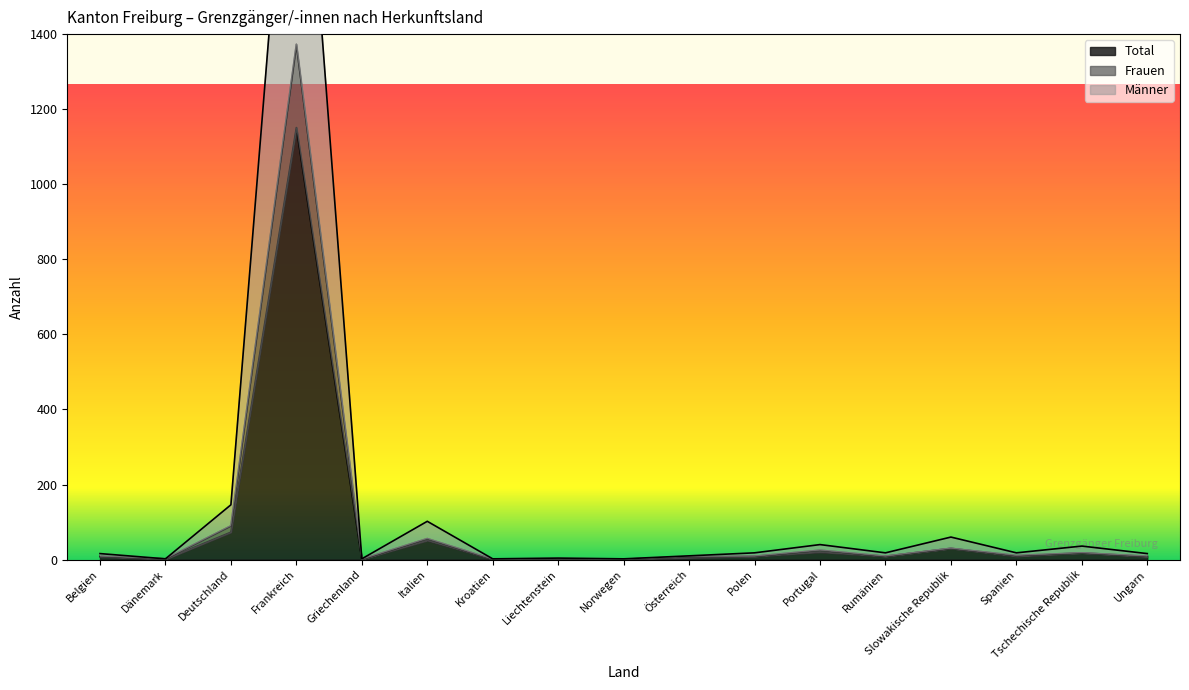

How many data points in Frauen are above 9?

7